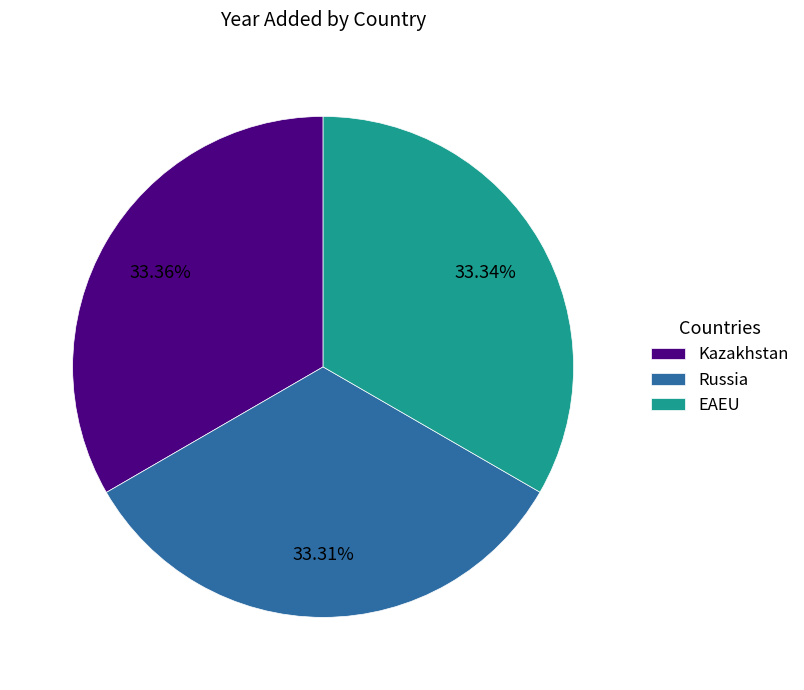

Approximately how many times larger is the value at Kazakhstan compared to EAEU?

1.0